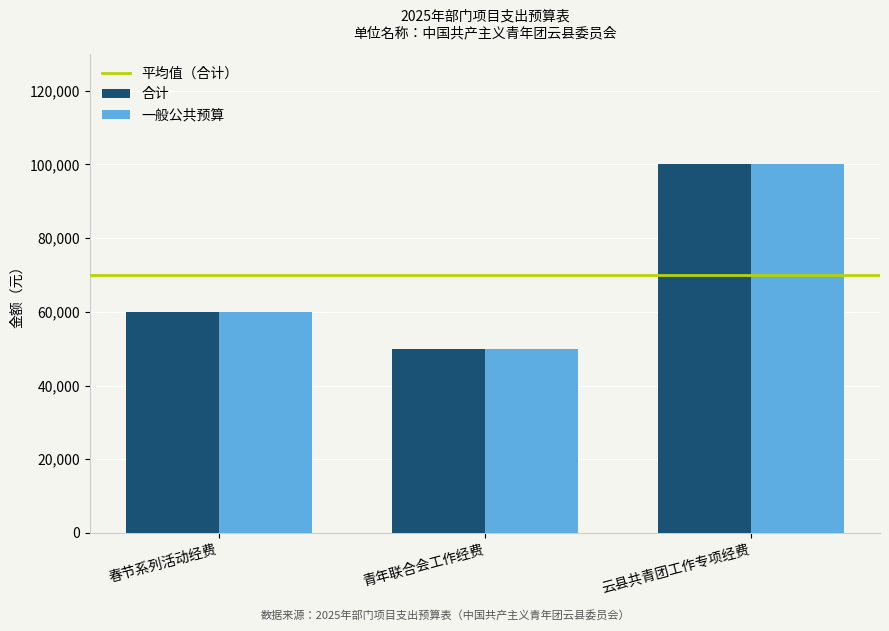

The 合计 series shows 34923 at 青年联合会工作经费. True or false?

False